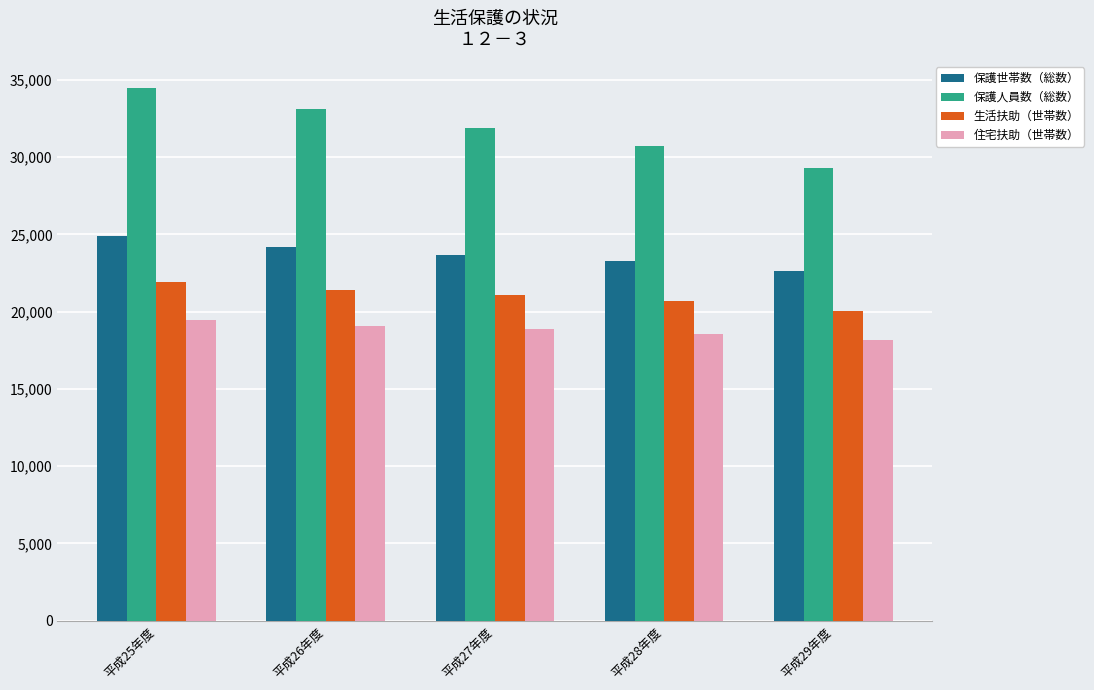

What is the sum of the 住宅扶助（世帯数） values at 平成29年度 and 平成28年度?

36760